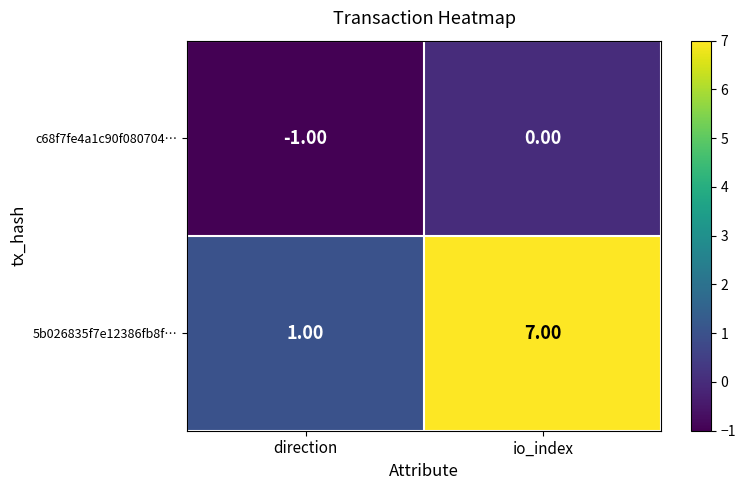

What is the difference between the highest and lowest values at direction?

2